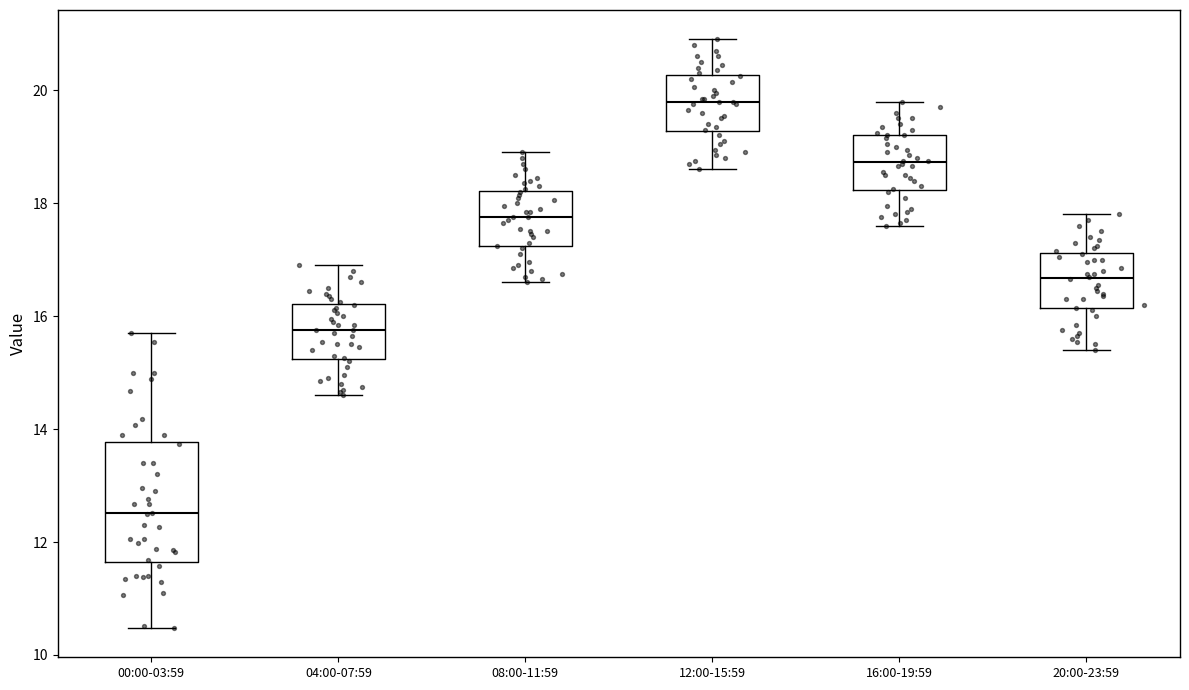

Comparing the boxes themselves (not the whiskers), which one is the tallest?

00:00-03:59